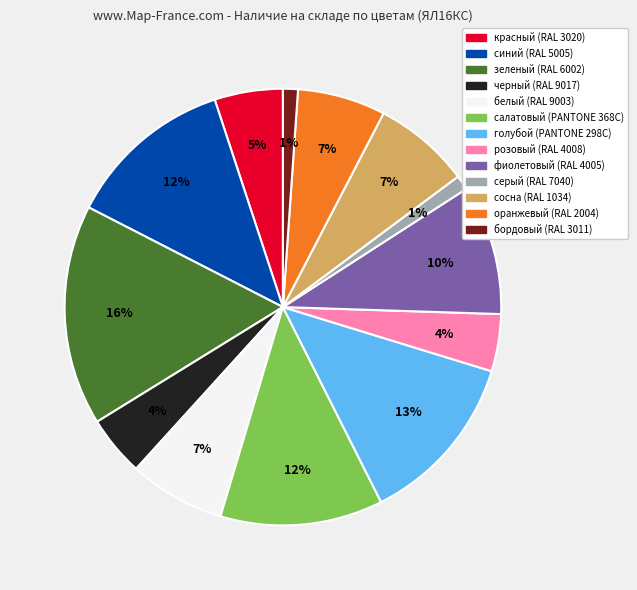

How many slices are in this pie chart?

13